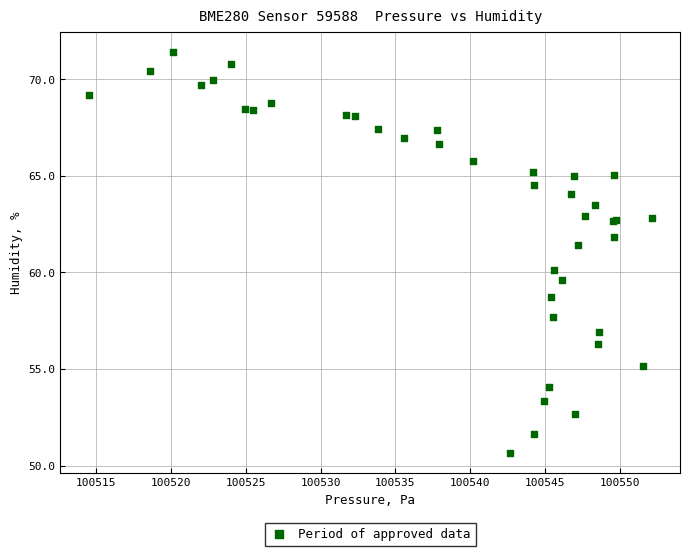

What Y value in the scatter plot is closest to 61?

61.4